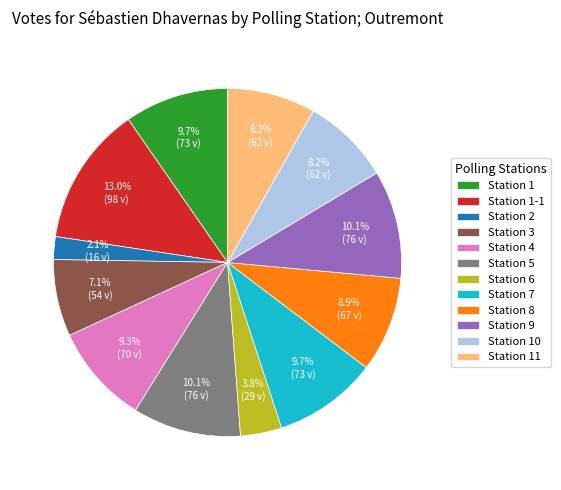

The Station 2 slice represents 2% of the pie. True or false?

True